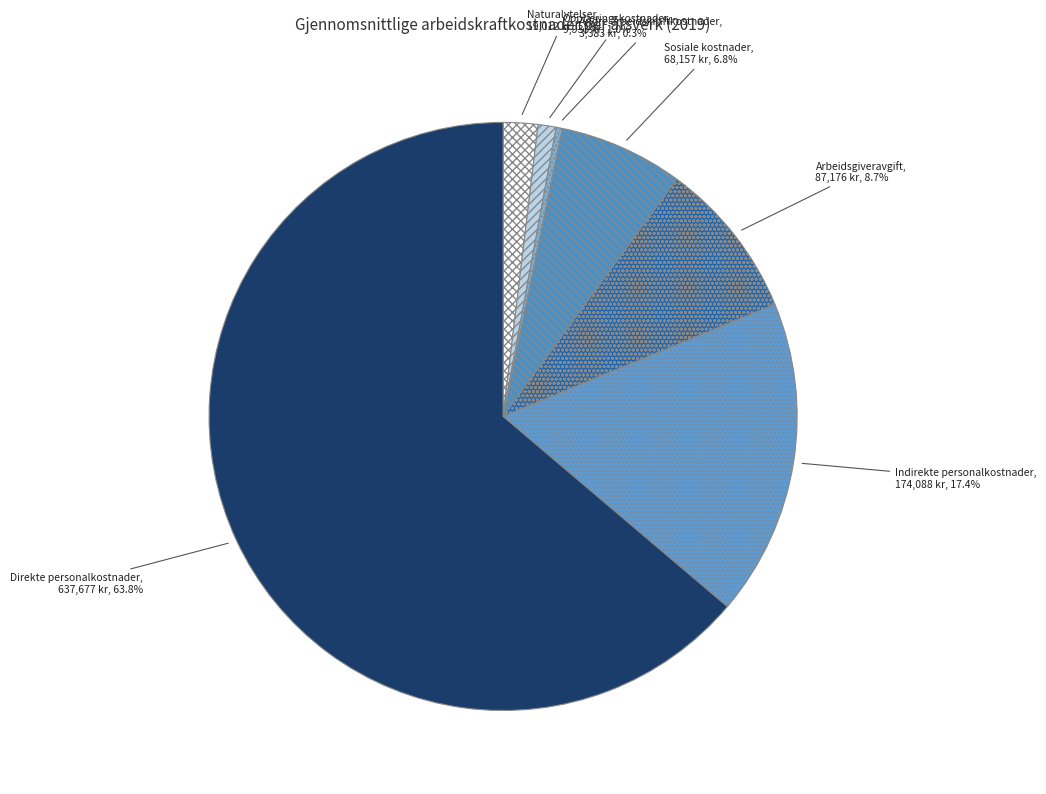

How many segments does this pie chart have?

7